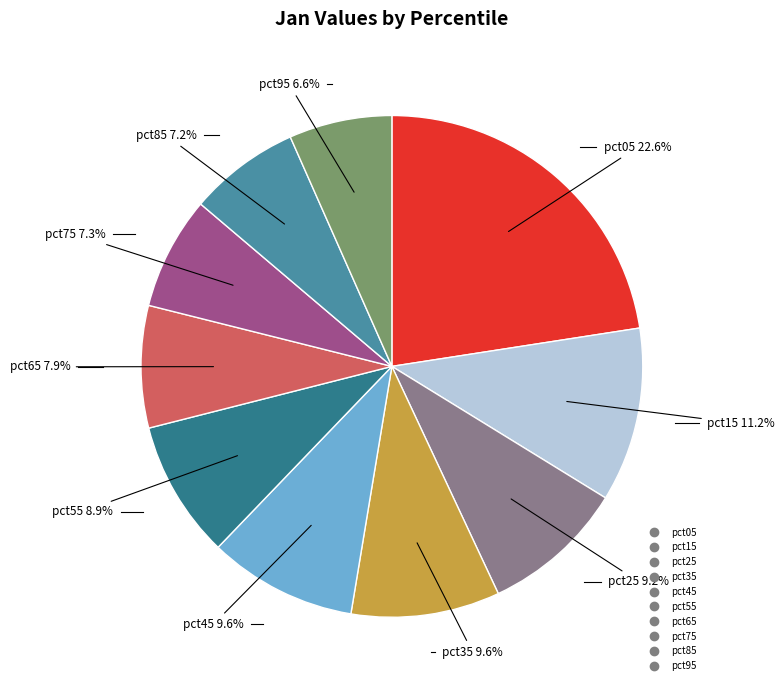

Between pct95 and pct45, which is larger?

pct45